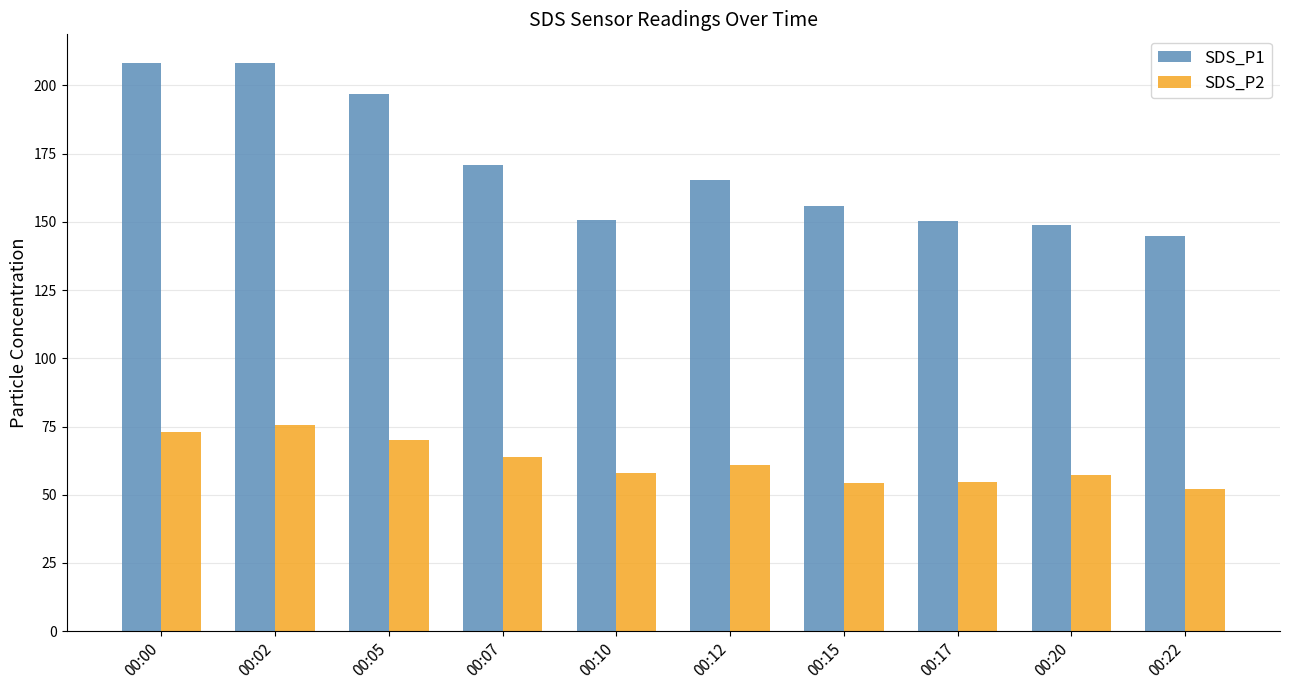

The value of SDS_P1 at 00:10 is 150.6. True or false?

True